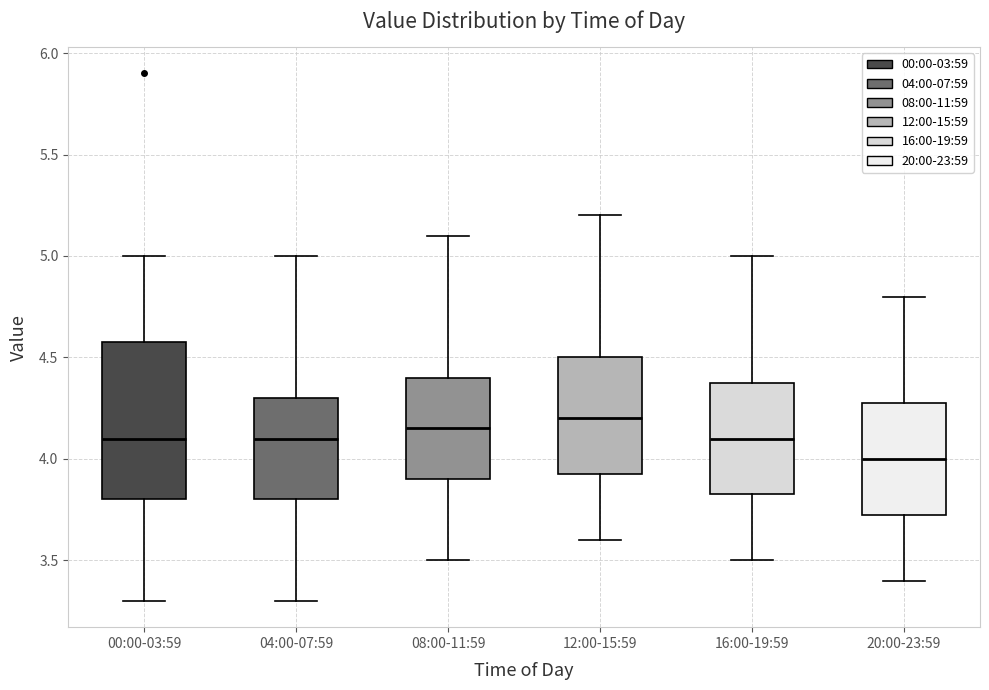

Reading left to right, read every box against the y-axis: the position of its median line, the range the box covers, and the ends of its whiskers. The values are not printed on the chart, so give them approximately, as read against the axis.

00:00-03:59: median 4.10, box 3.80 to 4.60, whiskers 3.30 to 5.00
04:00-07:59: median 4.10, box 3.80 to 4.30, whiskers 3.30 to 5.00
08:00-11:59: median 4.15, box 3.90 to 4.40, whiskers 3.50 to 5.10
12:00-15:59: median 4.20, box 3.95 to 4.50, whiskers 3.60 to 5.20
16:00-19:59: median 4.10, box 3.85 to 4.40, whiskers 3.50 to 5.00
20:00-23:59: median 4.00, box 3.75 to 4.30, whiskers 3.40 to 4.80